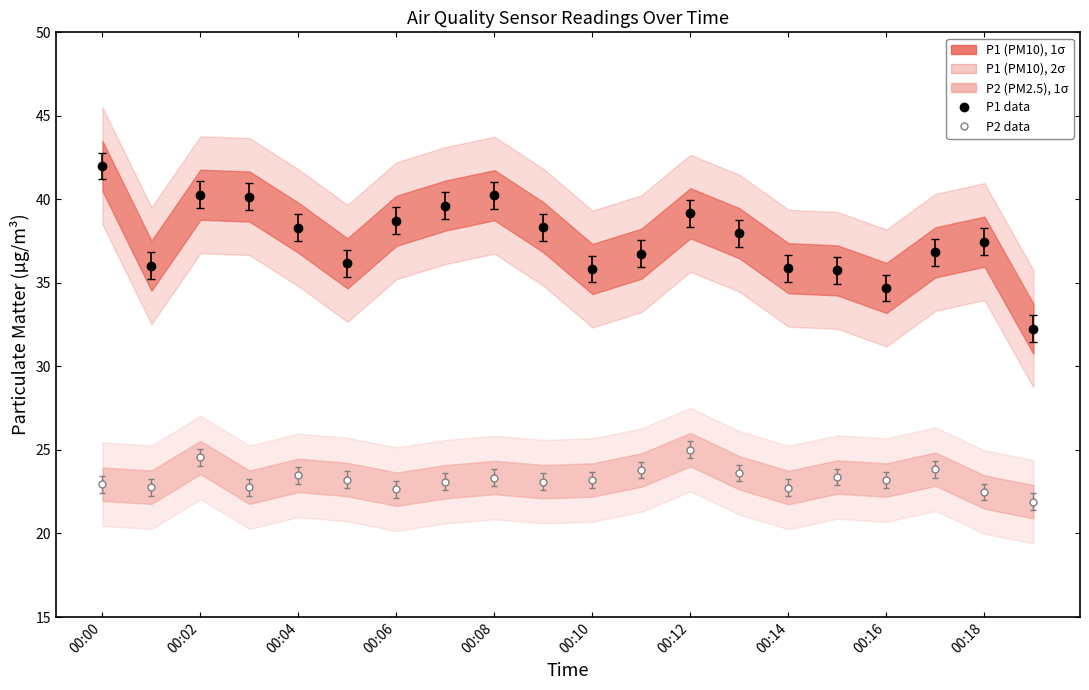

At which category does the chart reach its minimum across all series?

00:19